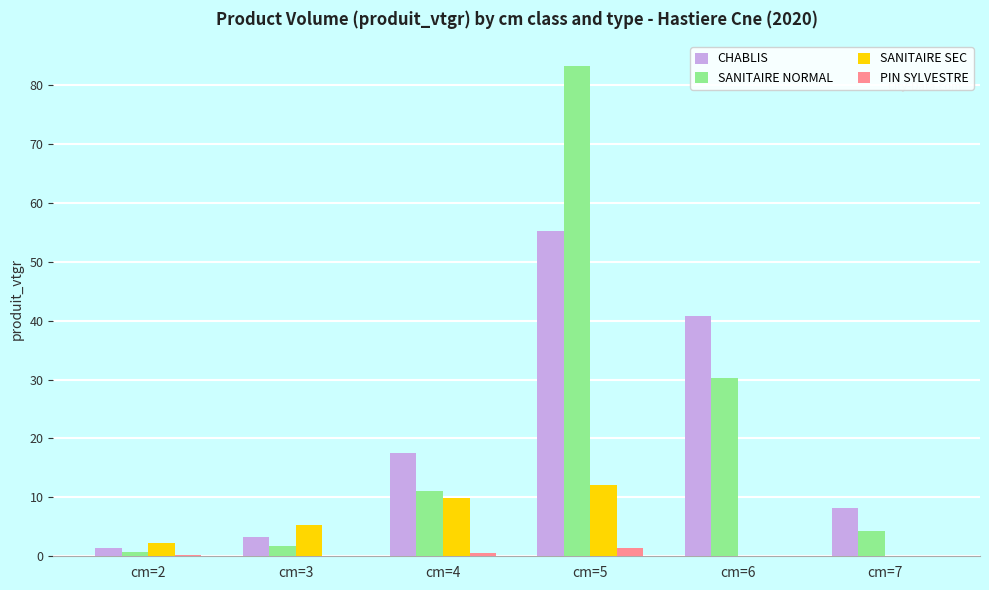

Is it true that SANITAIRE SEC equals 0.0 at cm=6?

True